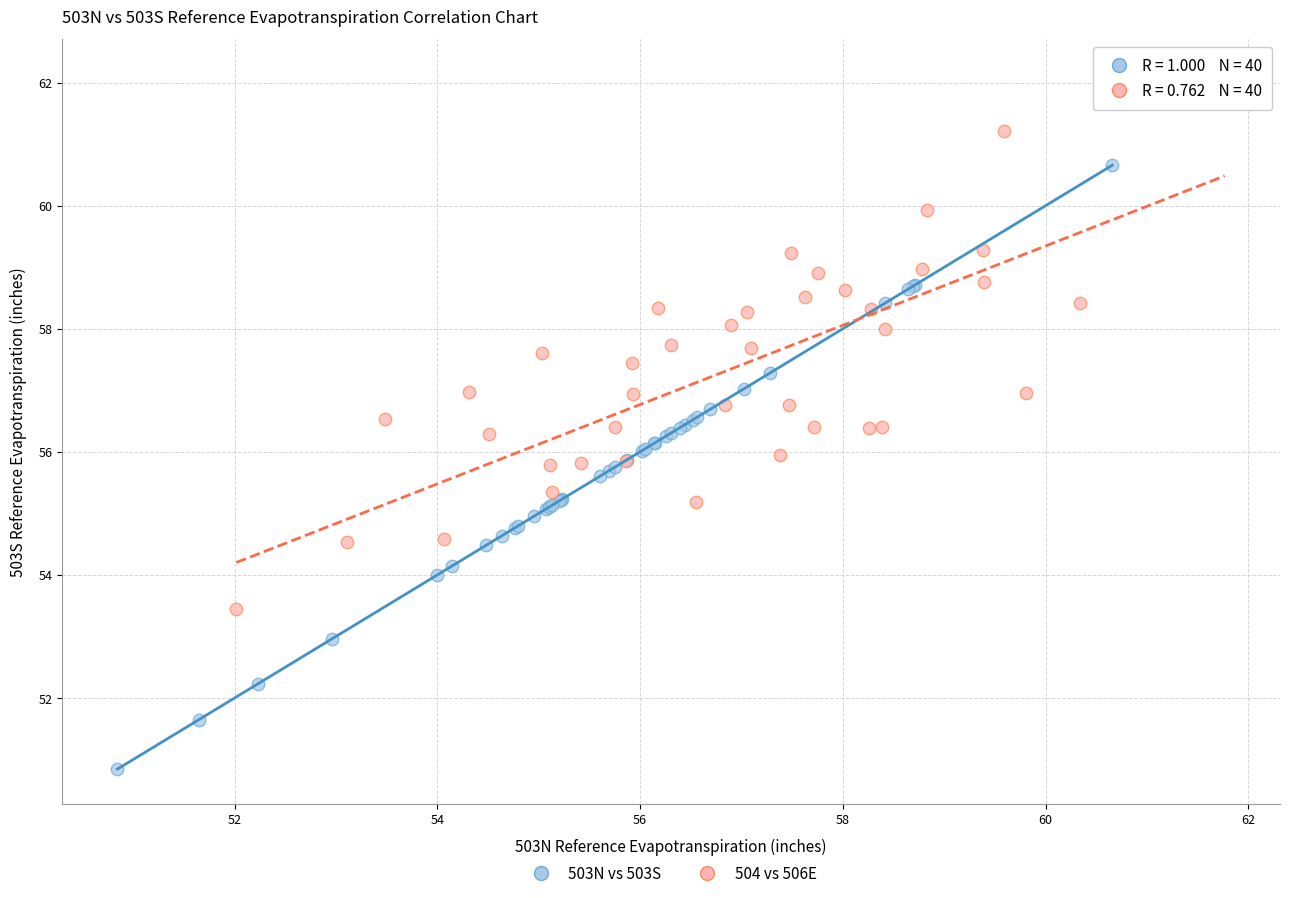

Which series has the widest spread of Y values?

503N vs 503S